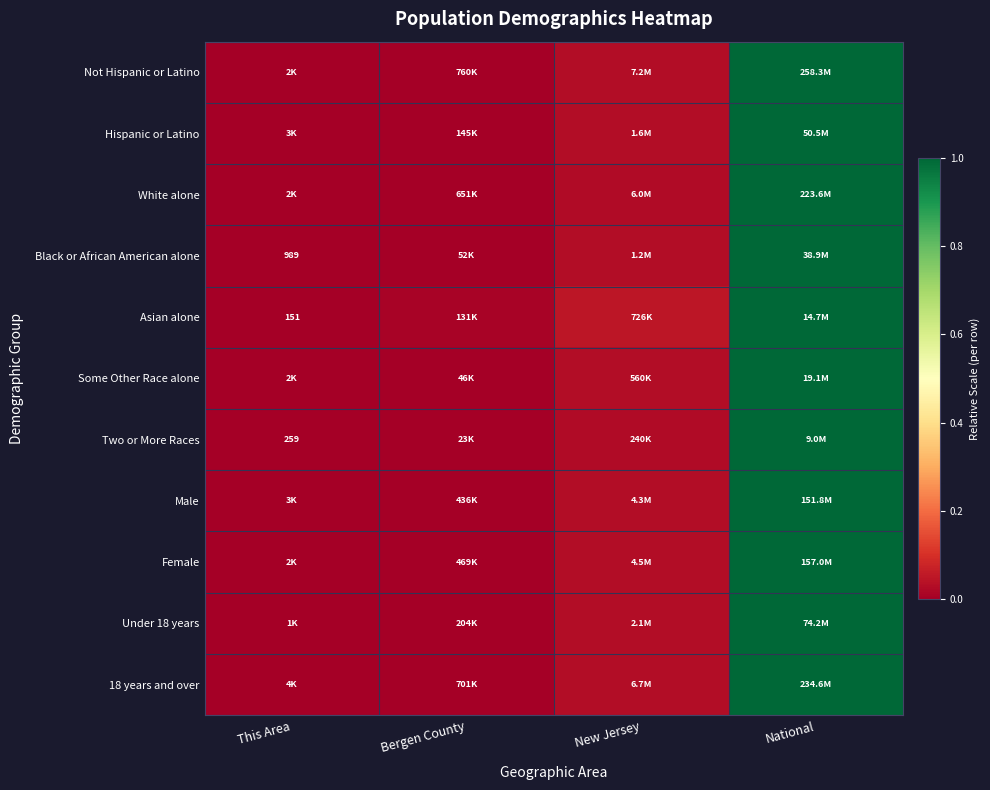

True or false: Asian alone has a value of 1.0 at National.

True